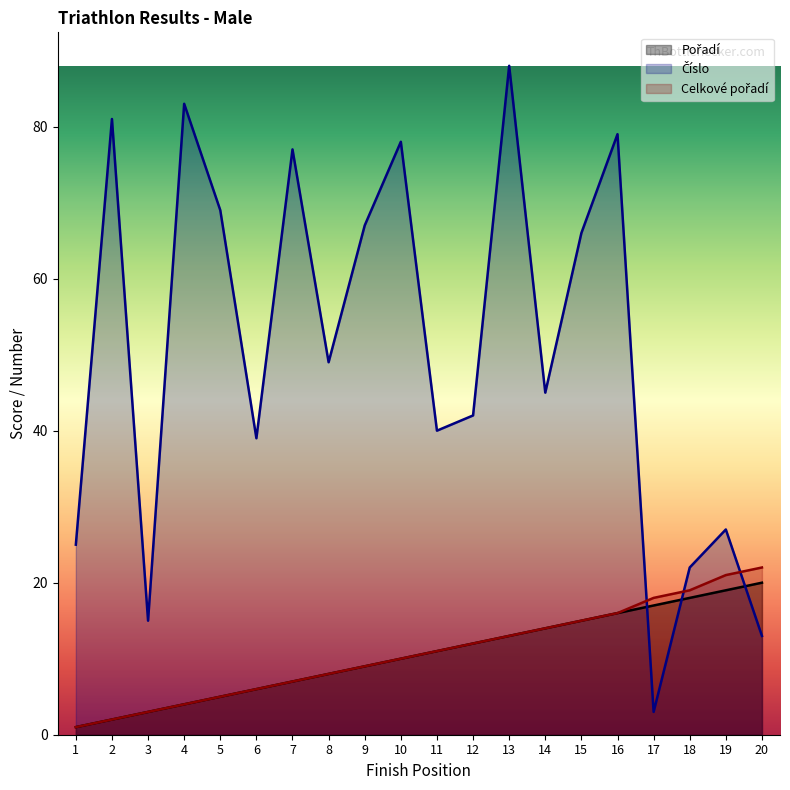

Is the value of Celkové pořadí at 3 greater than the value of Pořadí at 9?

No